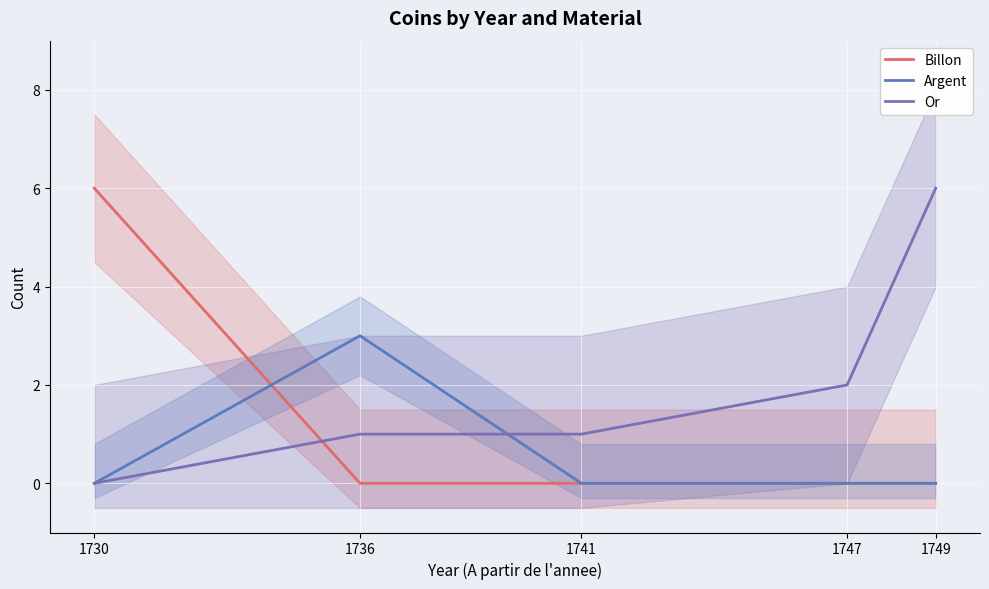

Rank the series at 1741 from highest to lowest value.

Or, Billon, Argent